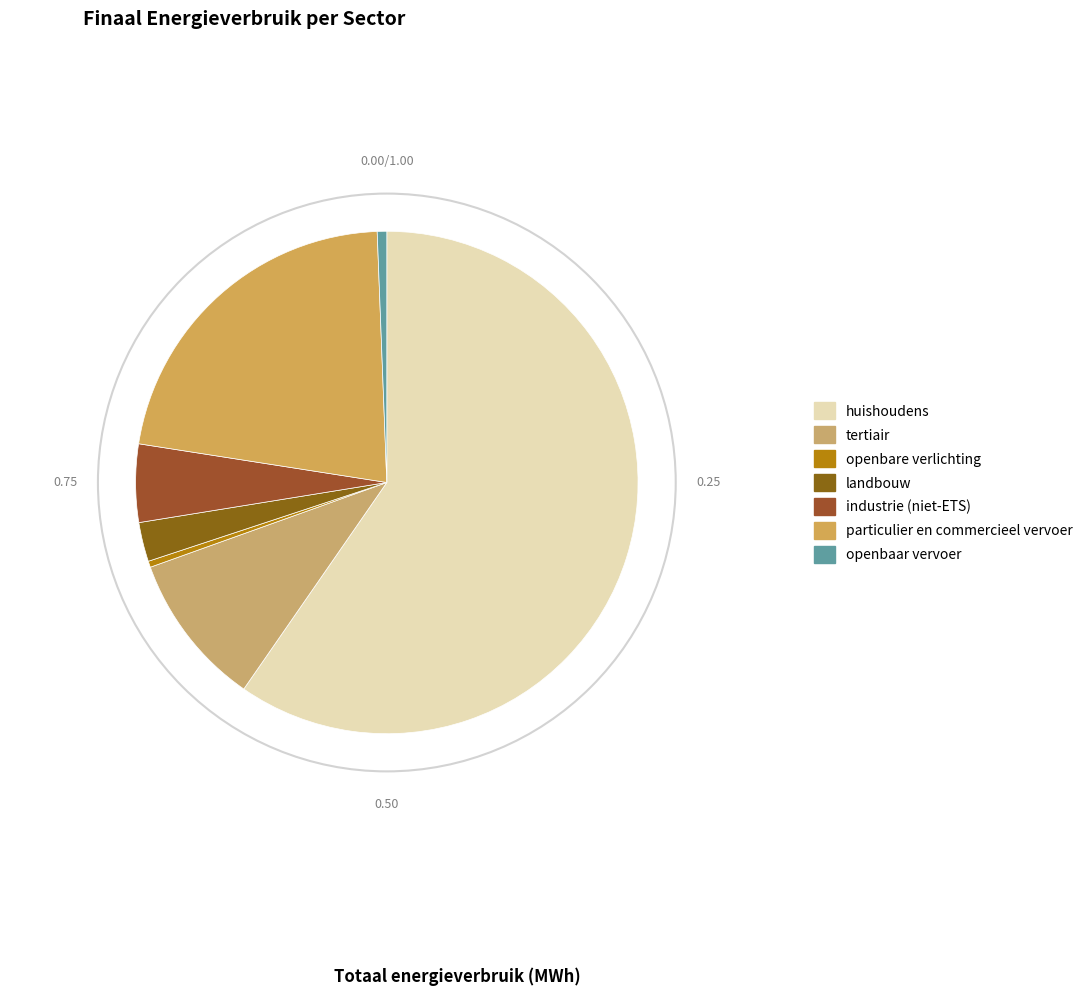

The openbare verlichting slice represents 0% of the pie. True or false?

True